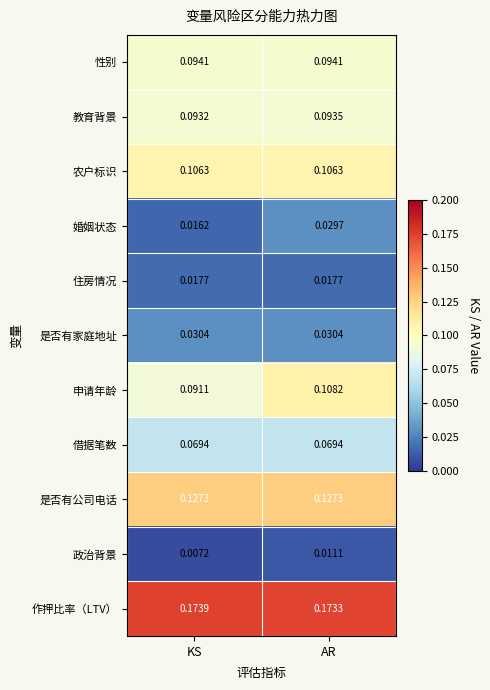

At which label does 政治背景 reach its minimum?

KS